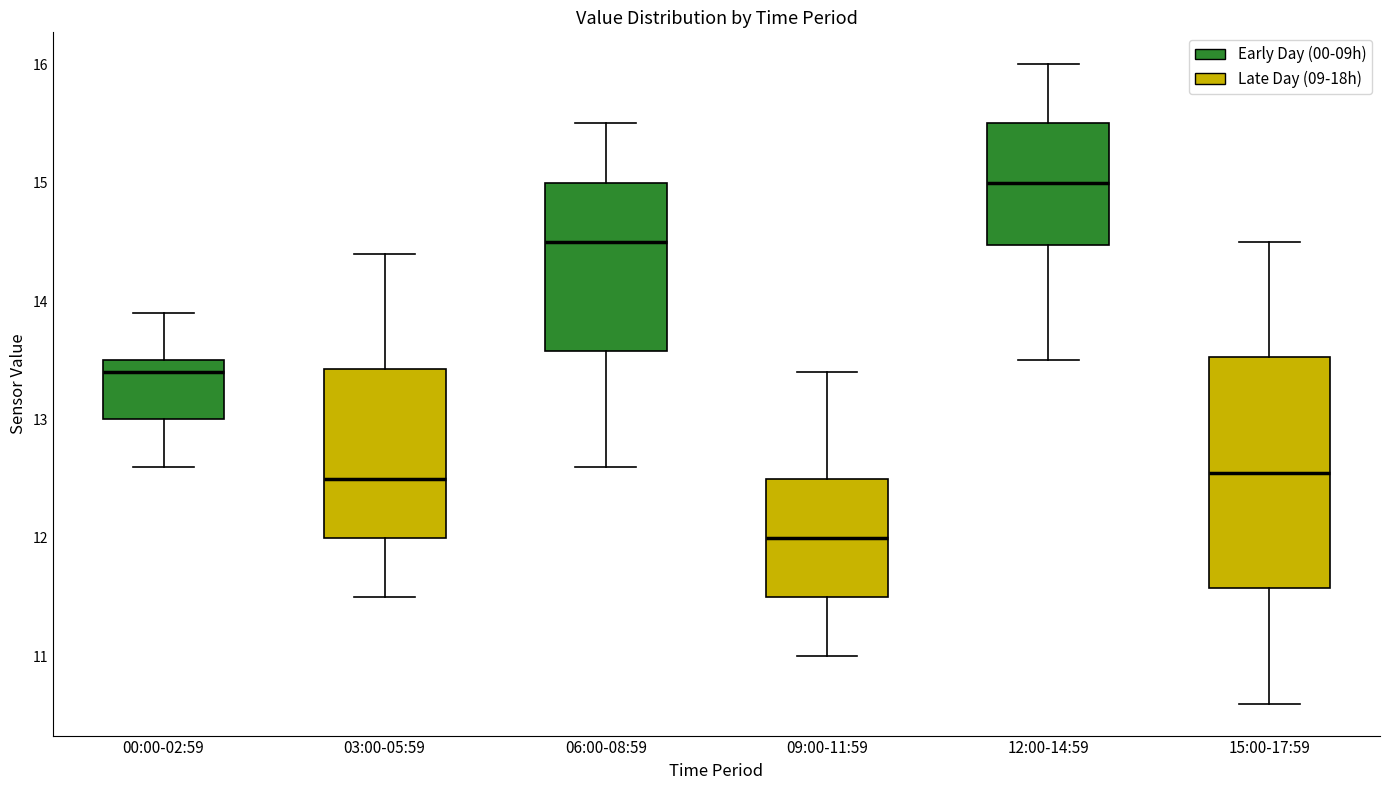

Reading left to right, read every box against the y-axis: the position of its median line, the range the box covers, and the ends of its whiskers. The values are not printed on the chart, so give them approximately, as read against the axis.

00:00-02:59: median 13.4, box 13.0 to 13.5, whiskers 12.6 to 13.9
03:00-05:59: median 12.5, box 12.0 to 13.4, whiskers 11.5 to 14.4
06:00-08:59: median 14.5, box 13.6 to 15.0, whiskers 12.6 to 15.5
09:00-11:59: median 12.0, box 11.5 to 12.5, whiskers 11.0 to 13.4
12:00-14:59: median 15.0, box 14.5 to 15.5, whiskers 13.5 to 16.0
15:00-17:59: median 12.6, box 11.6 to 13.5, whiskers 10.6 to 14.5